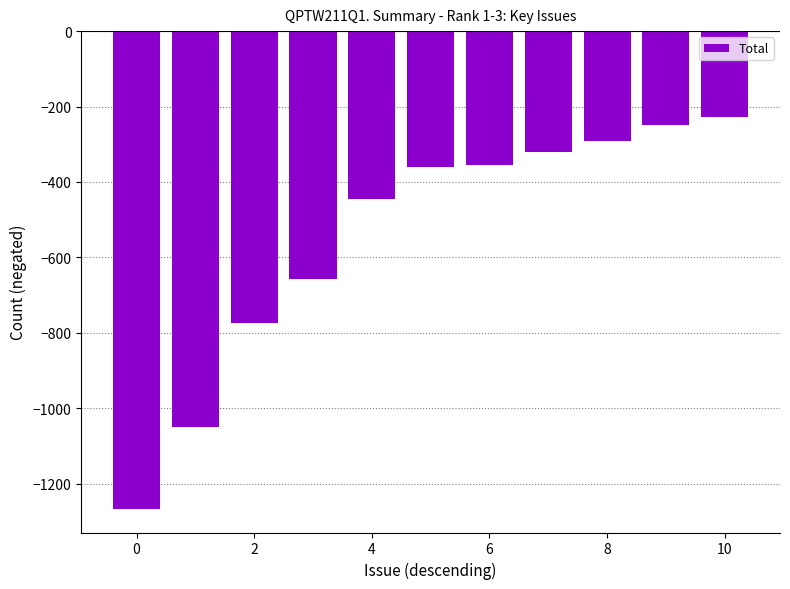

What is the average value?

-545